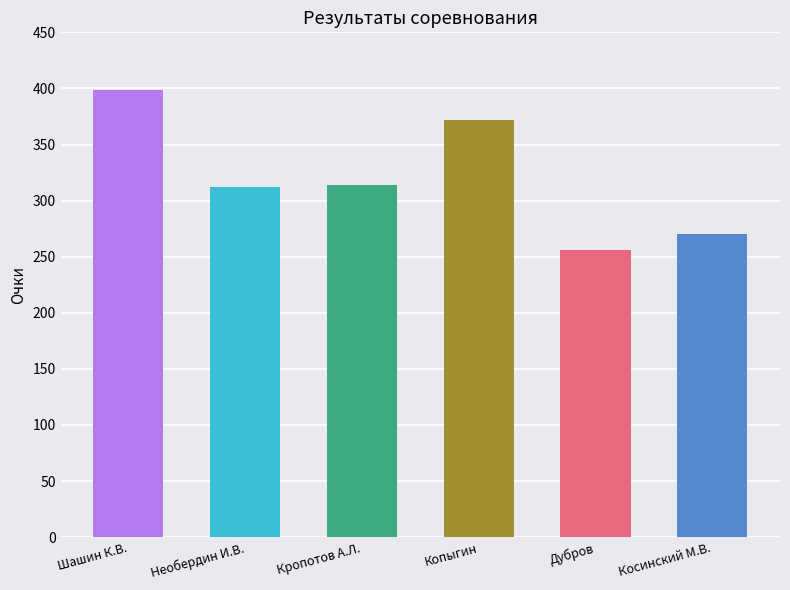

What is the difference between the second highest and second lowest values?

102